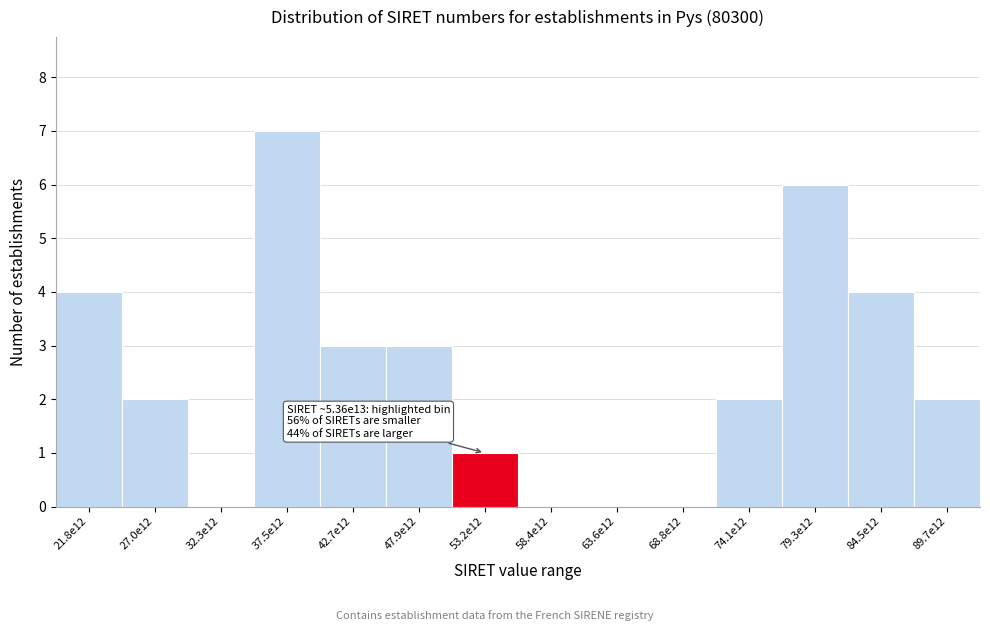

Reading left to right, list all the values displayed in this chart.

21.8e12=4	27.0e12=2	32.3e12=0	37.5e12=7	42.7e12=3	47.9e12=3	53.2e12=1	58.4e12=0	63.6e12=0	68.8e12=0	74.1e12=2	79.3e12=6	84.5e12=4	89.7e12=2